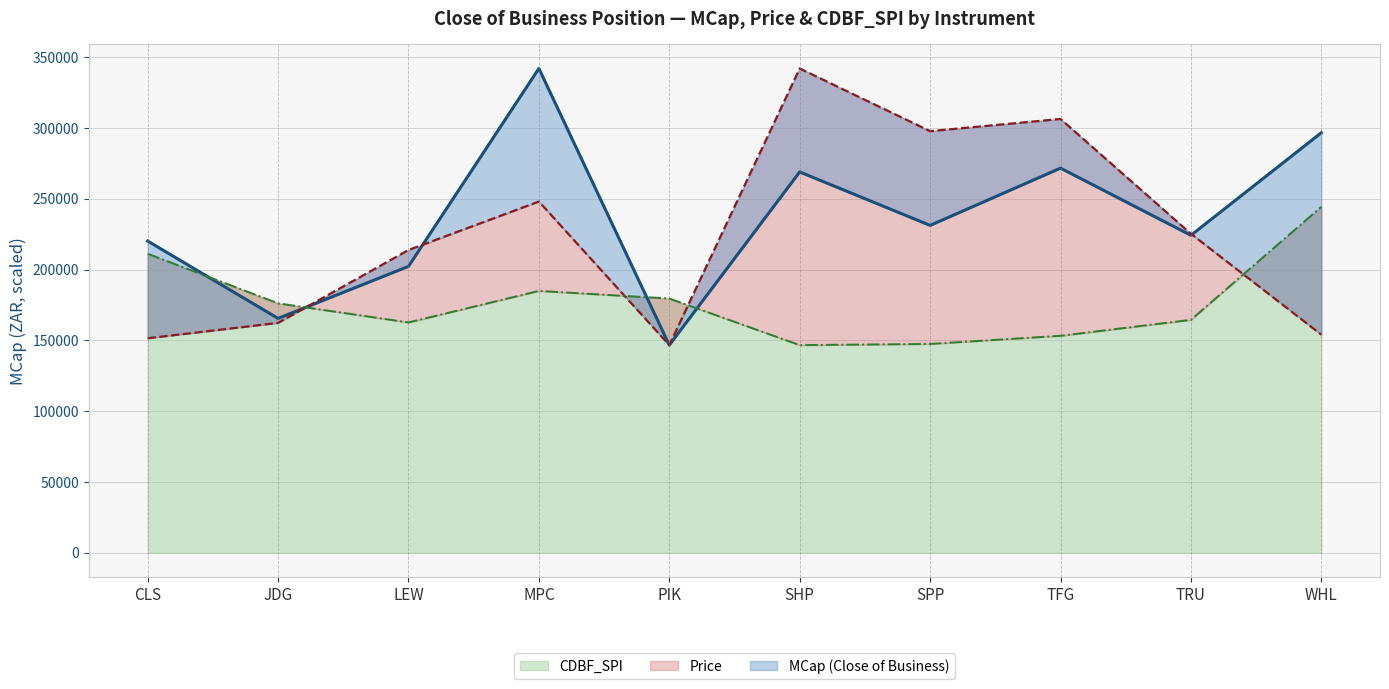

What is the lowest value of the CDBF_SPI series?

146633.7